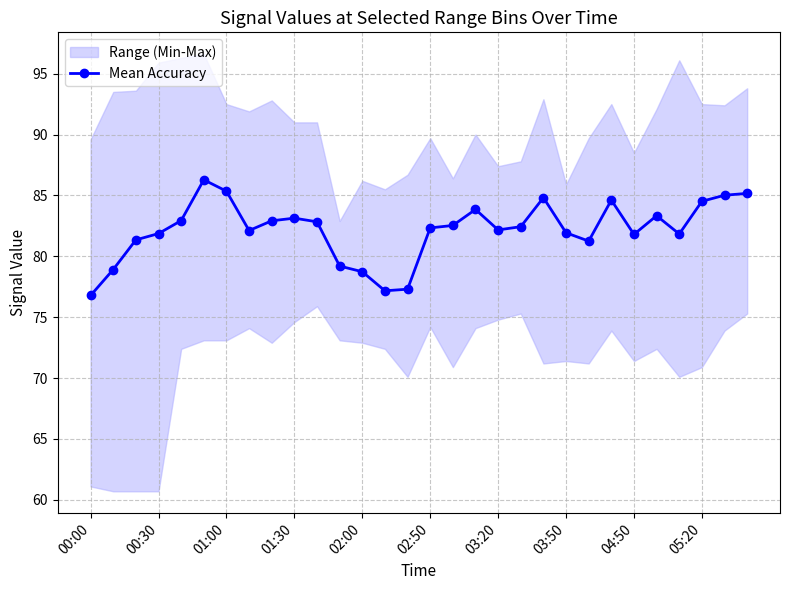

Reading left to right, what are all the values shown in this chart?

76.8	78.9	81.4	81.9	82.9	86.3	85.4	82.1	82.9	83.1	82.8	79.2	78.7	77.2	77.3	82.3	82.5	83.9	82.2	82.4	84.8	81.9	81.2	84.6	81.8	83.3	81.8	84.5	85.0	85.2